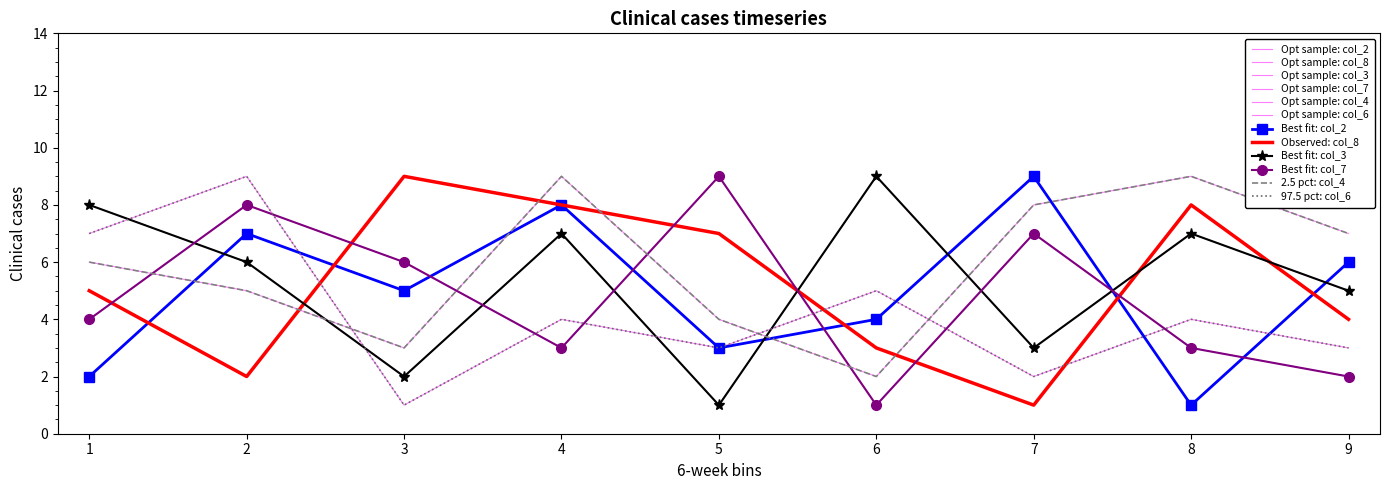

Reading right to left, extract all data points from this chart.

col_2: 9=6	8=1	7=9	6=4	5=3	4=8	3=5	2=7	1=2
col_8: 9=4	8=8	7=1	6=3	5=7	4=8	3=9	2=2	1=5
col_3: 9=5	8=7	7=3	6=9	5=1	4=7	3=2	2=6	1=8
col_7: 9=2	8=3	7=7	6=1	5=9	4=3	3=6	2=8	1=4
col_4: 9=7	8=9	7=8	6=2	5=4	4=9	3=3	2=5	1=6
col_6: 9=3	8=4	7=2	6=5	5=3	4=4	3=1	2=9	1=7